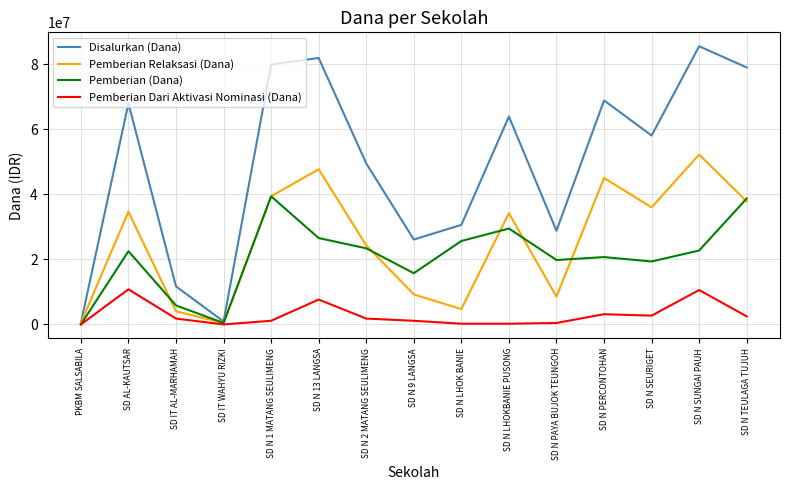

What is the approximate value of Pemberian Relaksasi (Dana) at SD N TEULAGA TUJUH, to the nearest 10?

37800000